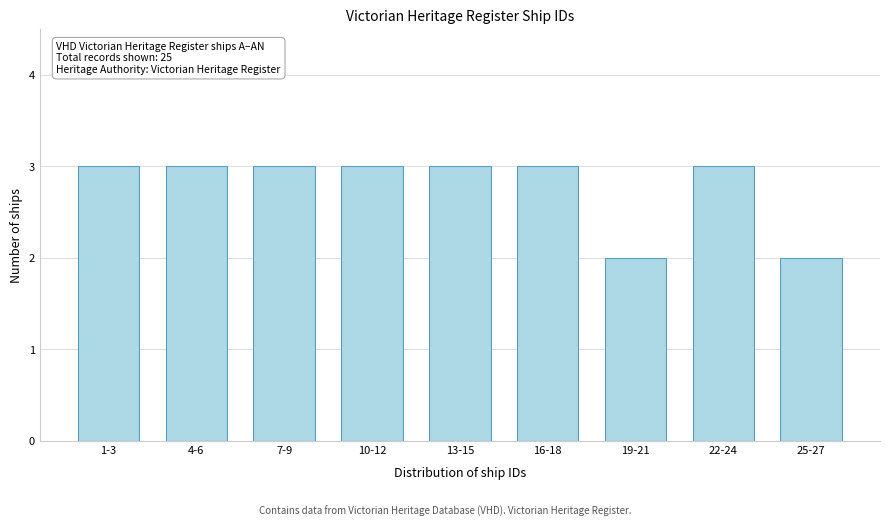

Reading left to right, extract all data points from this chart.

3	3	3	3	3	3	2	3	2